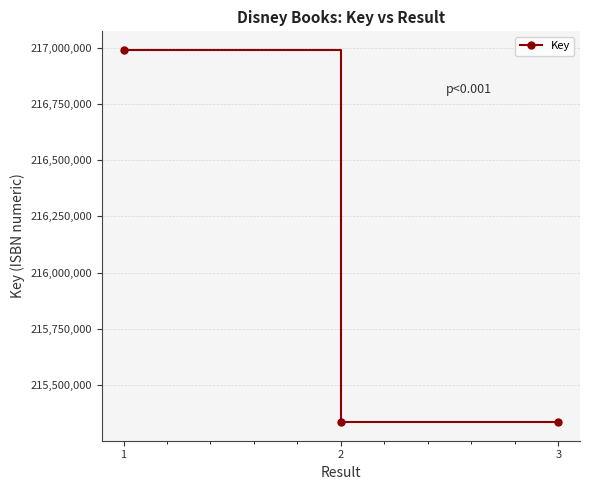

The chart shows a value of 372299332 at 3. True or false?

False